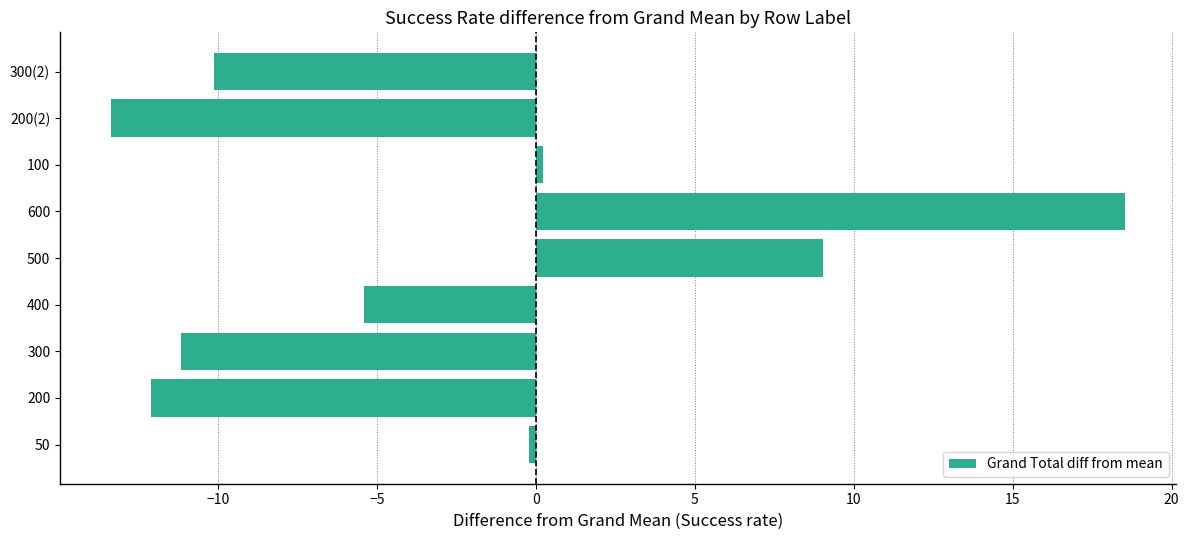

Count the number of values greater than -5.

4